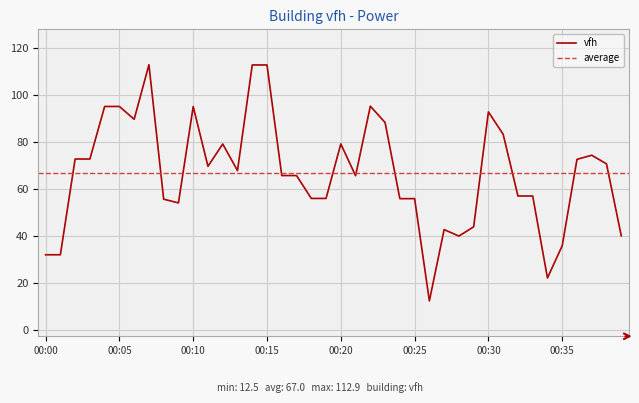

How many values are below 67?

20